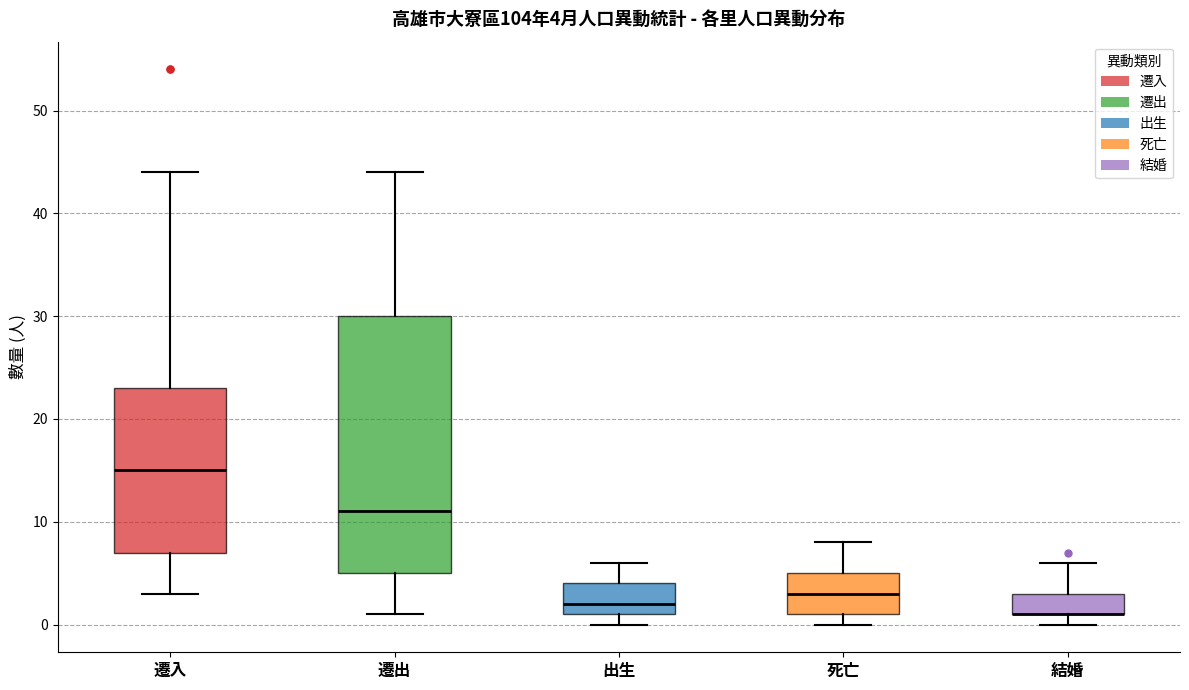

Comparing the boxes themselves (not the whiskers), which one is the tallest?

遷出